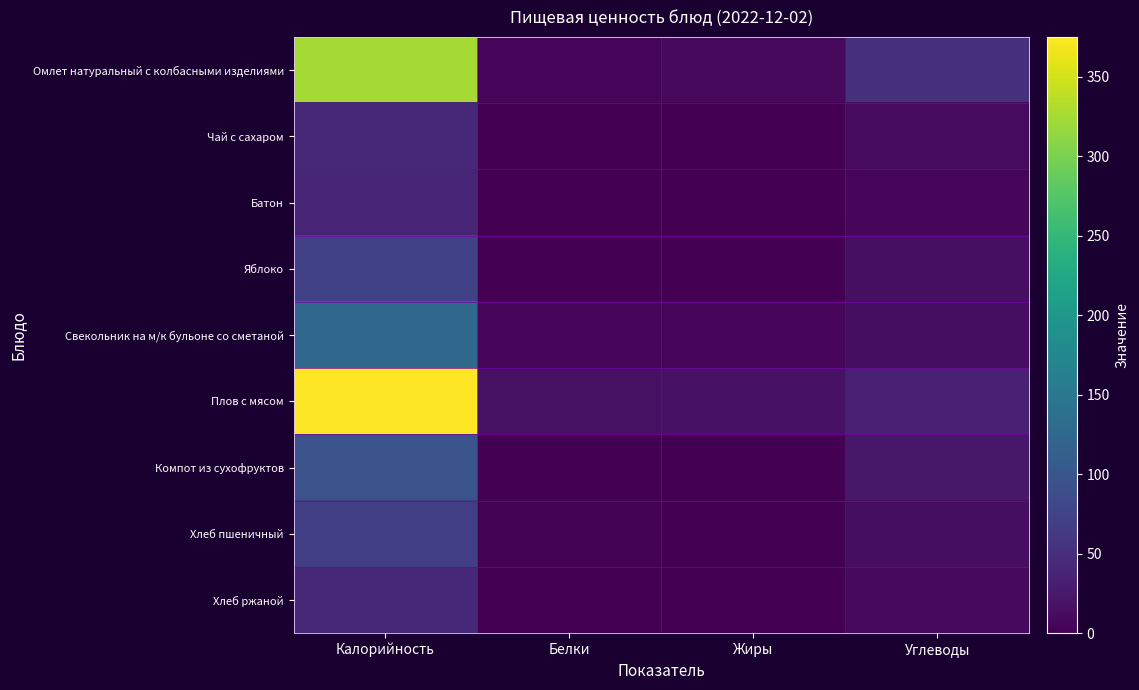

Reading left to right, list all the values displayed in this chart.

Омлет натуральный с колбасными изделиями: Калорийность=324	Белки=6	Жиры=9	Углеводы=54
Чай с сахаром: Калорийность=43	Белки=0	Жиры=0	Углеводы=11
Батон: Калорийность=39	Белки=1	Жиры=1	Углеводы=6
Яблоко: Калорийность=72	Белки=1	Жиры=0	Углеводы=16
Свекольник на м/к бульоне со сметаной: Калорийность=125	Белки=6	Жиры=5	Углеводы=14
Плов с мясом: Калорийность=375	Белки=17	Жиры=19	Углеводы=35
Компот из сухофруктов: Калорийность=96	Белки=0	Жиры=0	Углеводы=24
Хлеб пшеничный: Калорийность=69	Белки=2	Жиры=0	Углеводы=14
Хлеб ржаной: Калорийность=42	Белки=1	Жиры=0	Углеводы=9